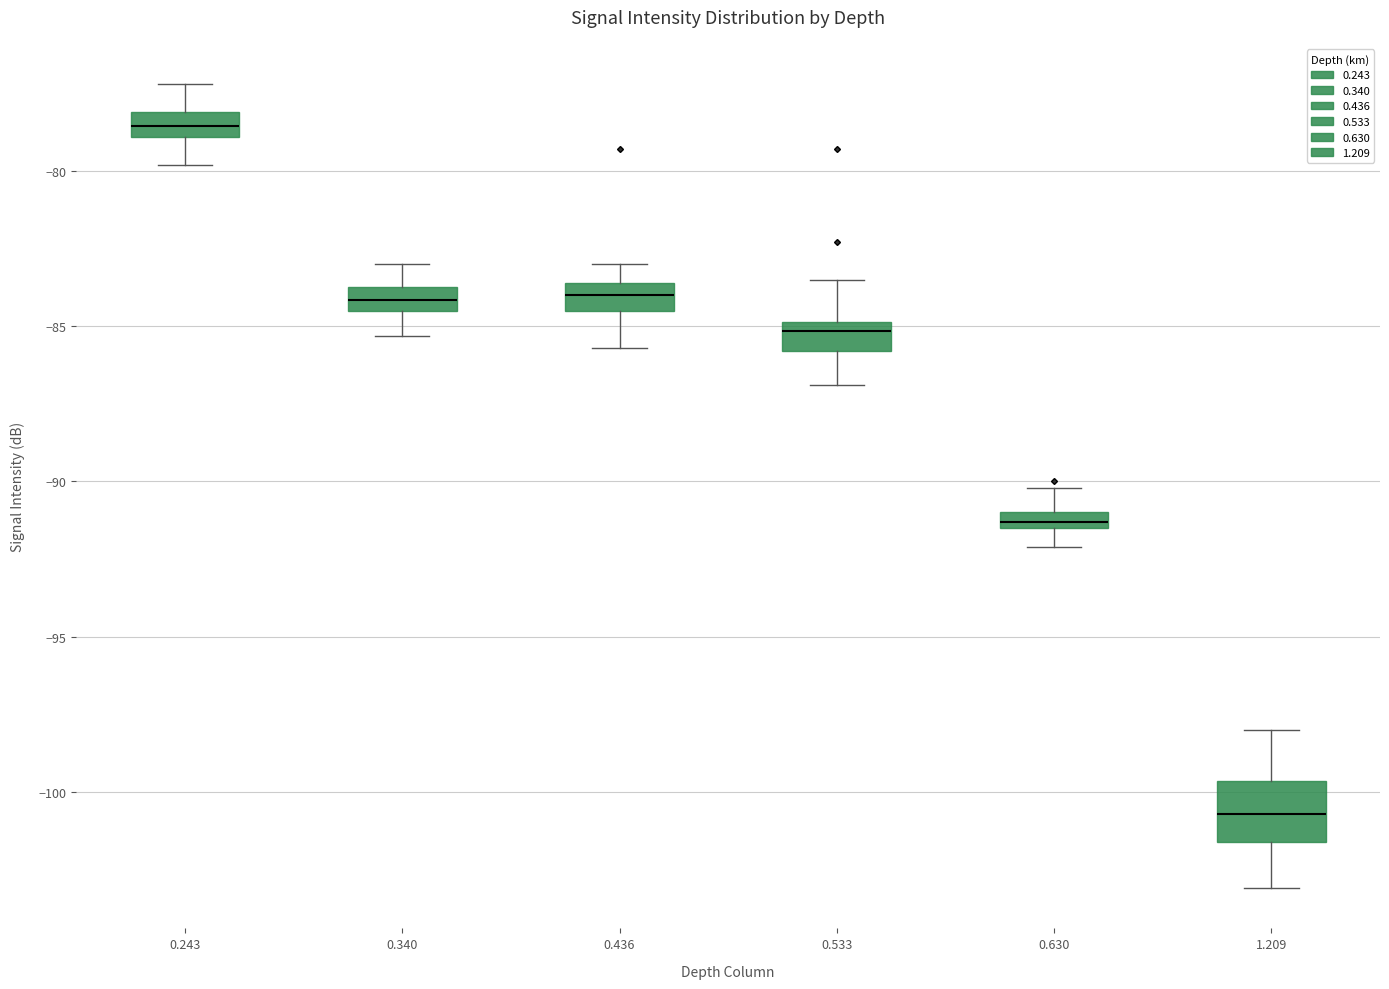

Where does the median line of the box at x = 0.436 sit on the y-axis? The values are not printed on the chart, so give them approximately, as read against the axis.

-84.0